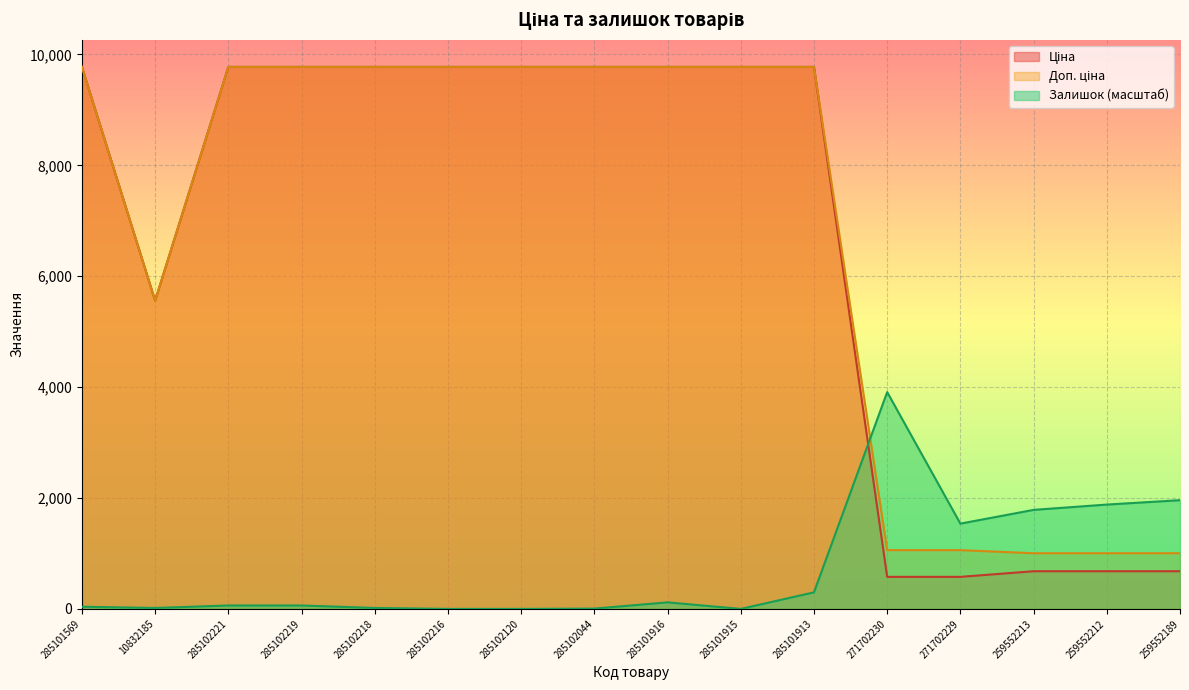

How many lines are shown in the chart?

3